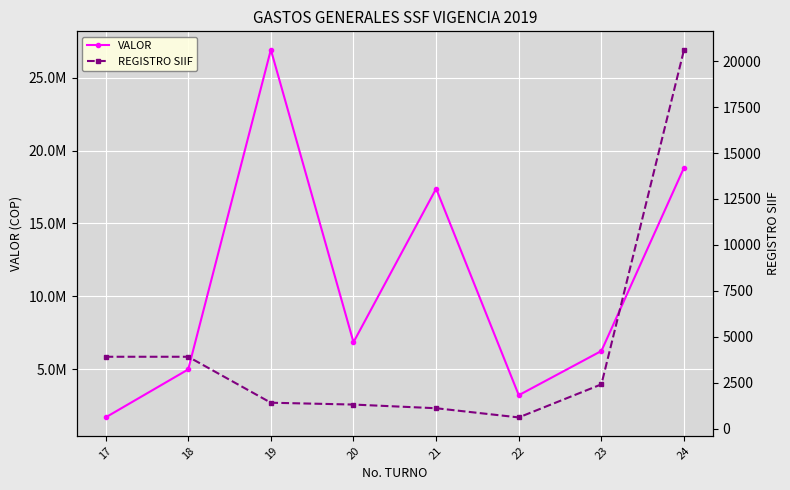

Which series changed the most between 21 and 23?

VALOR